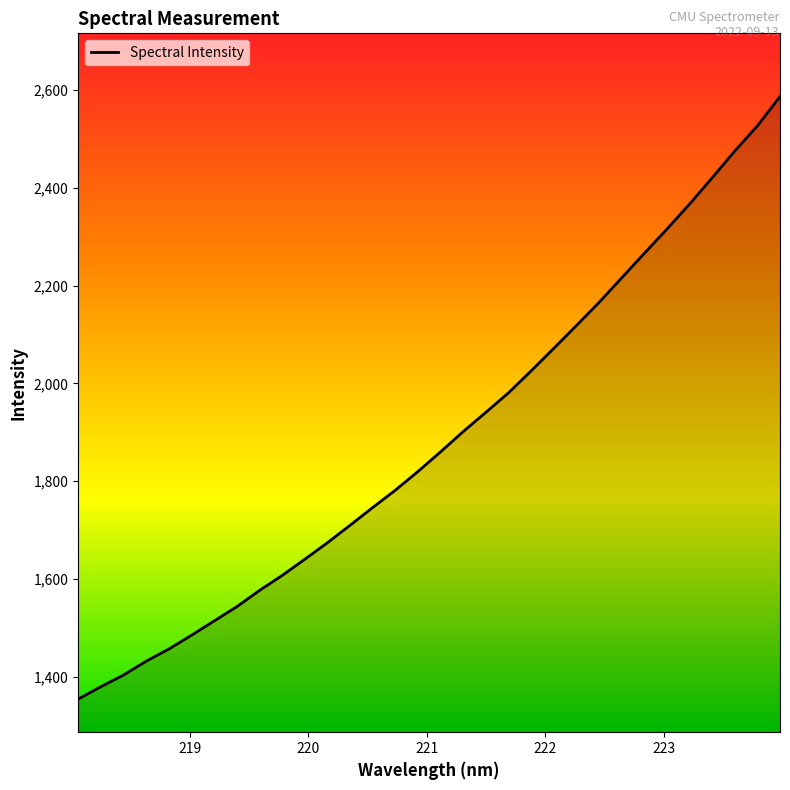

Reading left to right, extract all data points from this chart.

1354.2	1379.5	1403.4	1431.7	1456.5	1484.7	1514.0	1543.2	1576.3	1607.0	1640.1	1674.0	1709.7	1745.9	1781.4	1819.7	1860.0	1901.4	1940.7	1980.6	2025.5	2071.6	2118.2	2165.4	2215.6	2265.8	2315.4	2366.6	2420.2	2475.0	2526.5	2586.4